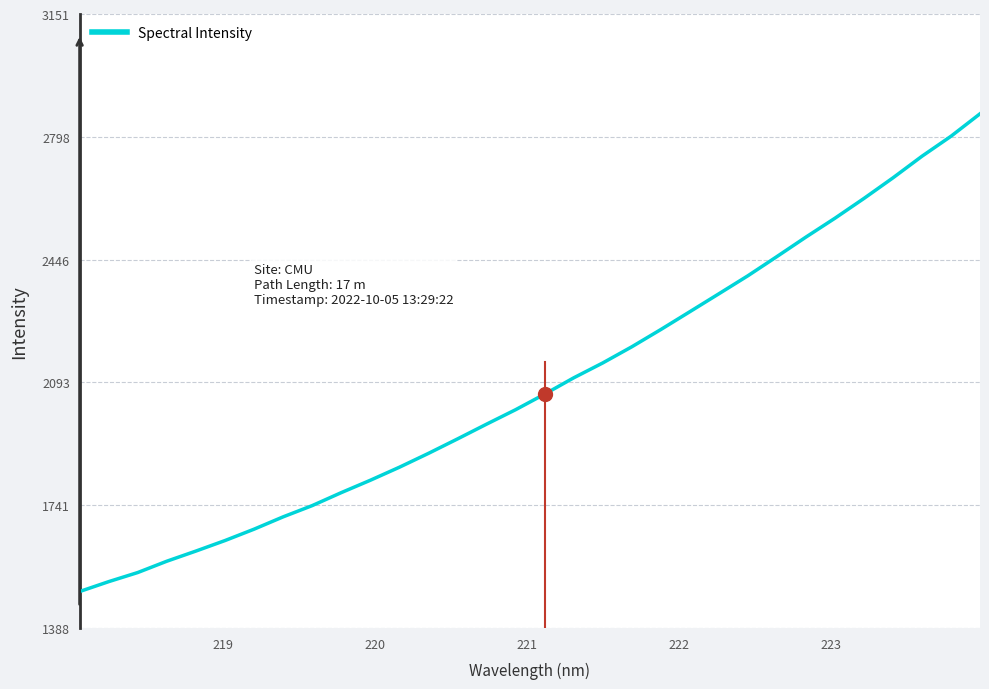

How many lines are shown in the chart?

1